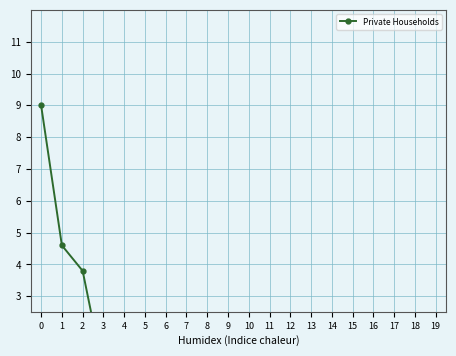

List the labels in order of value, largest first.

0, 1, 2, 3, 15, 16, 17, 10, 4, 5, 6, 7, 8, 9, 11, 12, 13, 14, 18, 19